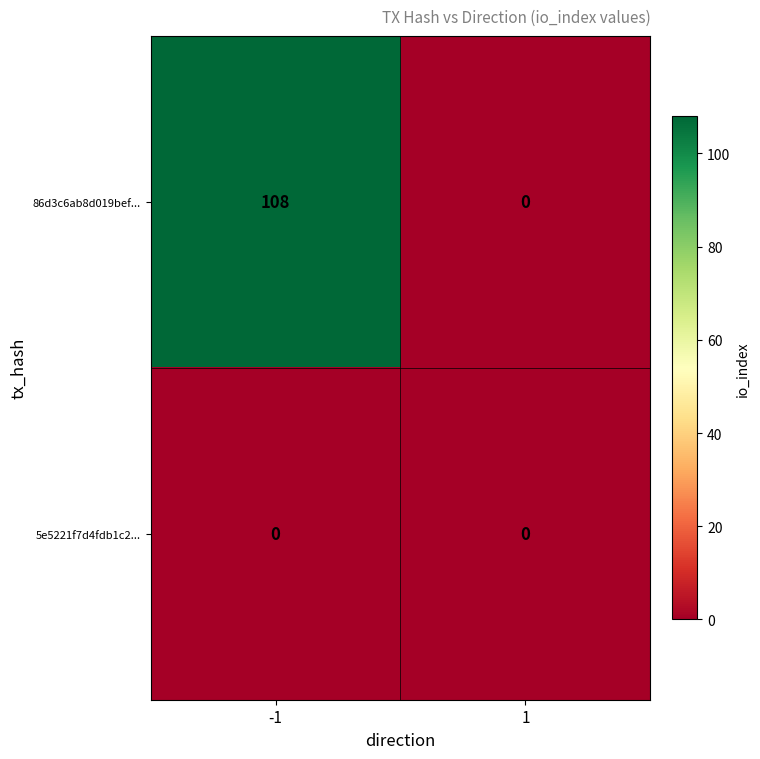

List the series in order of their overall mean, lowest first.

5e5221f7d4fdb1c2..., 86d3c6ab8d019bef...